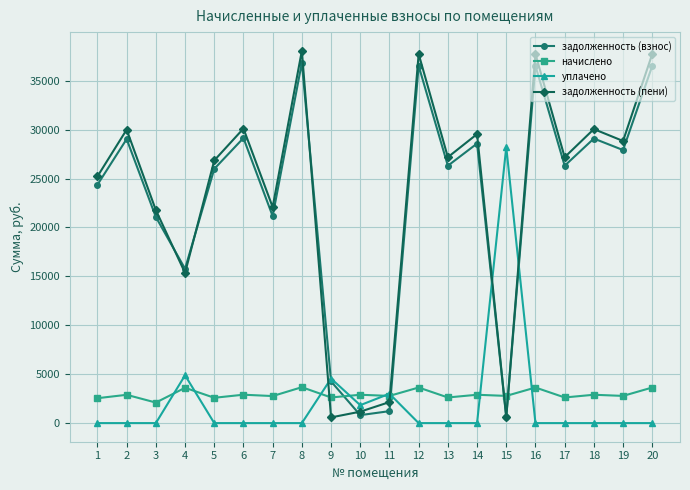

Which series has the largest total across all categories?

задолженность (пени)